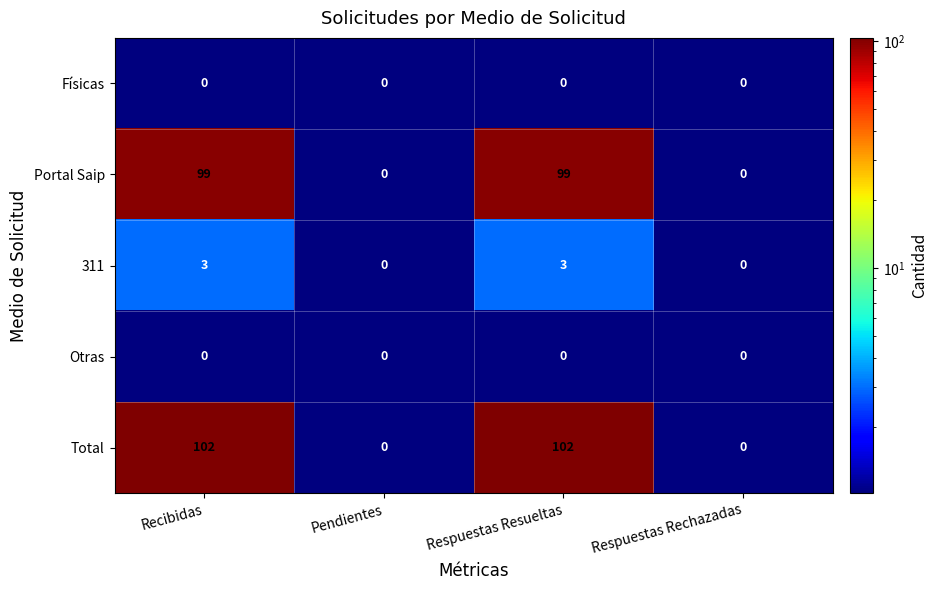

Is it true that Físicas equals 0 at Recibidas?

True